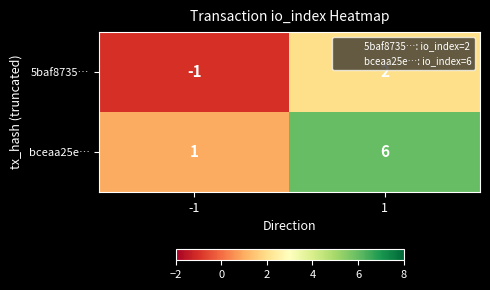

True or false: 5baf8735… has a value of 3 at 1.

False